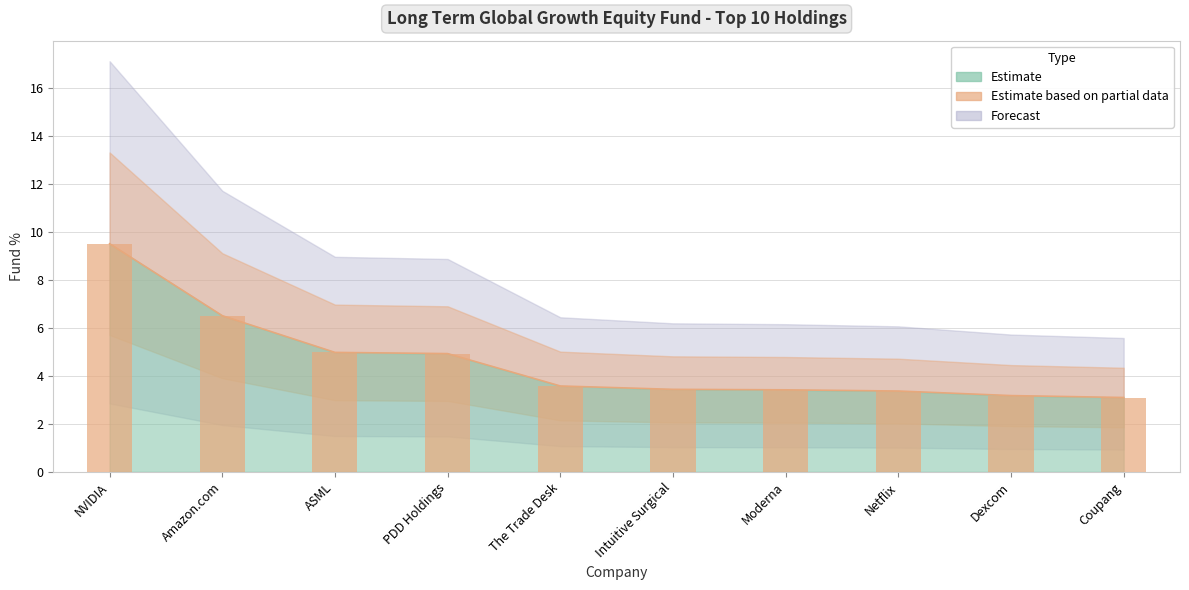

Approximately how many times larger is the value at Dexcom compared to Intuitive Surgical?

0.9